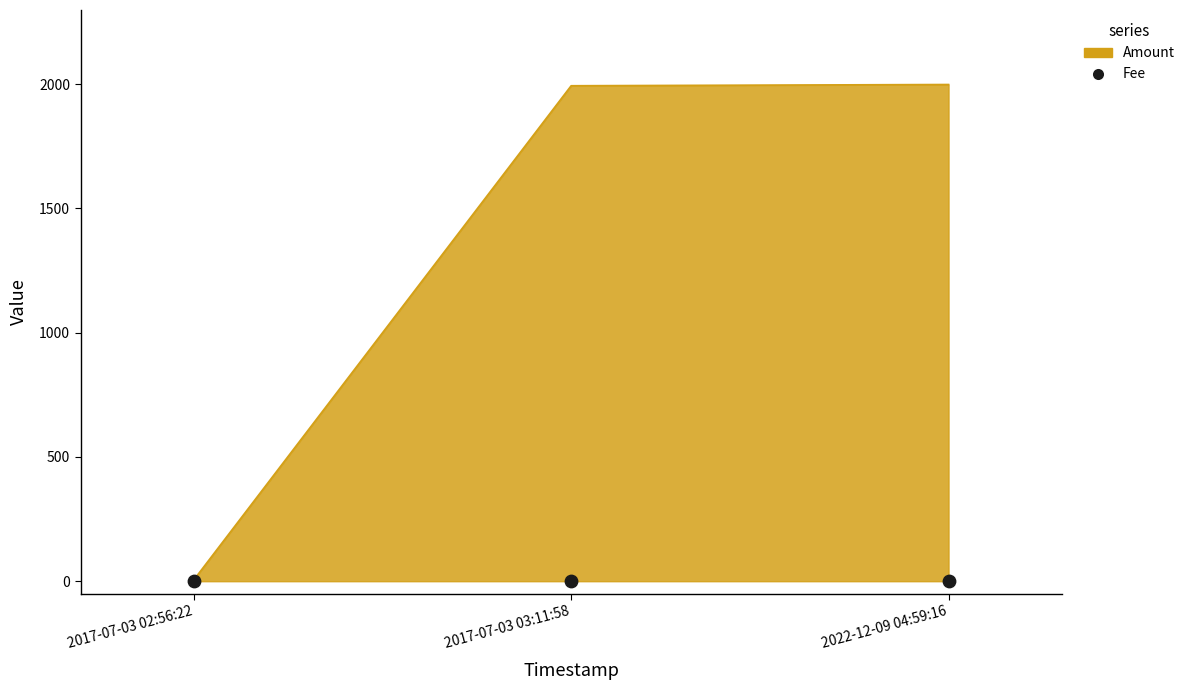

Between 2017-07-03 02:56:22 and 2022-12-09 04:59:16, which is larger?

2017-07-03 02:56:22